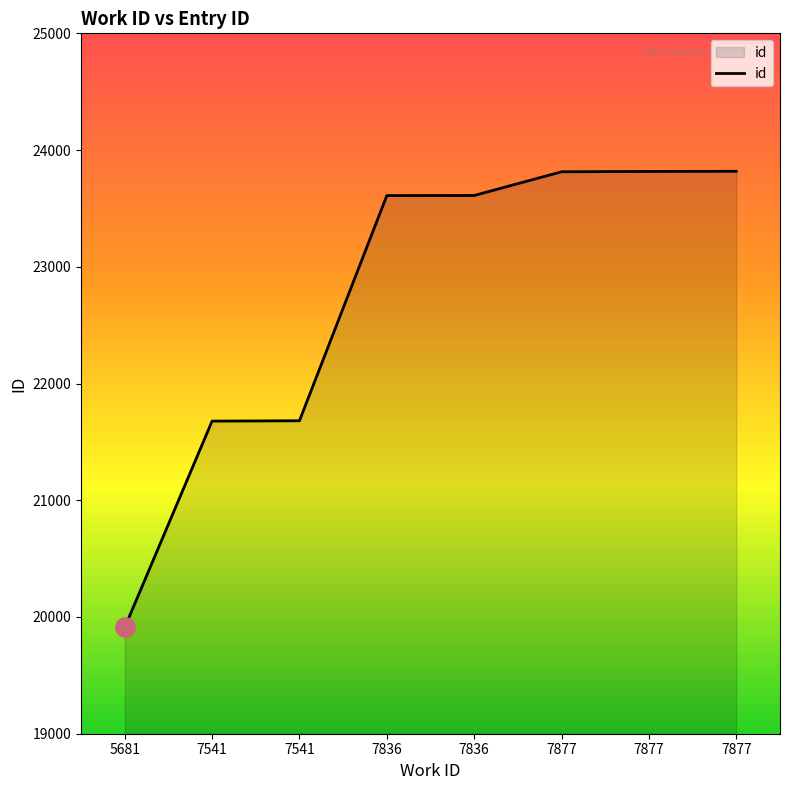

Reading left to right, transcribe all the data shown in this chart.

19910	21678	21681	23610	23611	23814	23817	23818